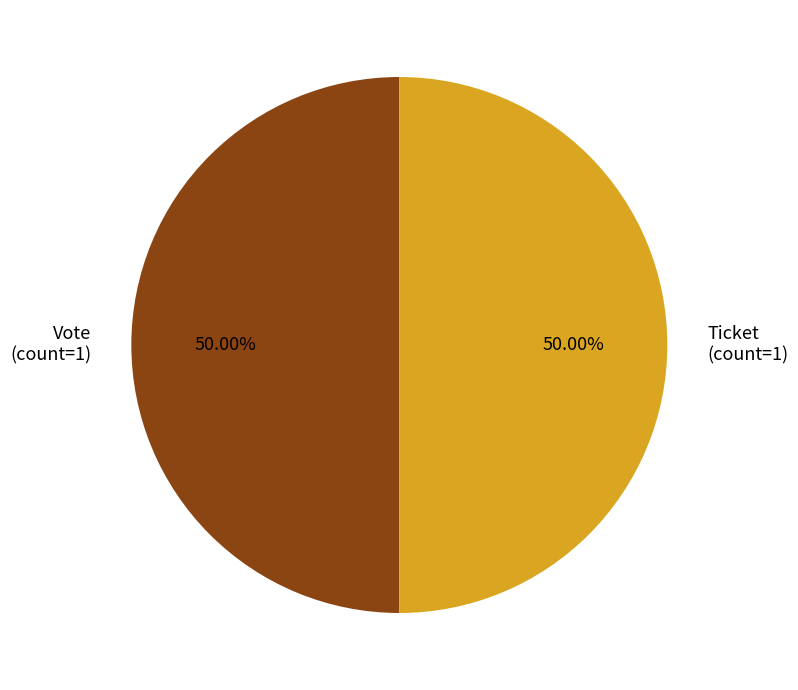

To the nearest percent, what is the difference between the largest and smallest slice percentages?

0%